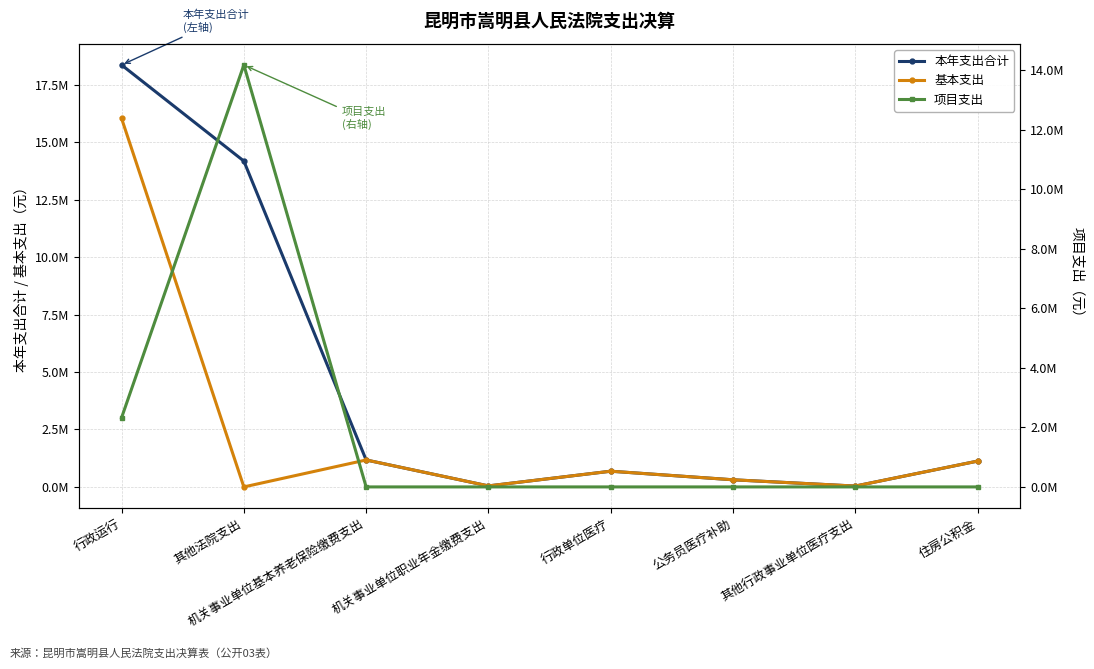

What is the difference between the highest and lowest values at 住房公积金?

1123600.0